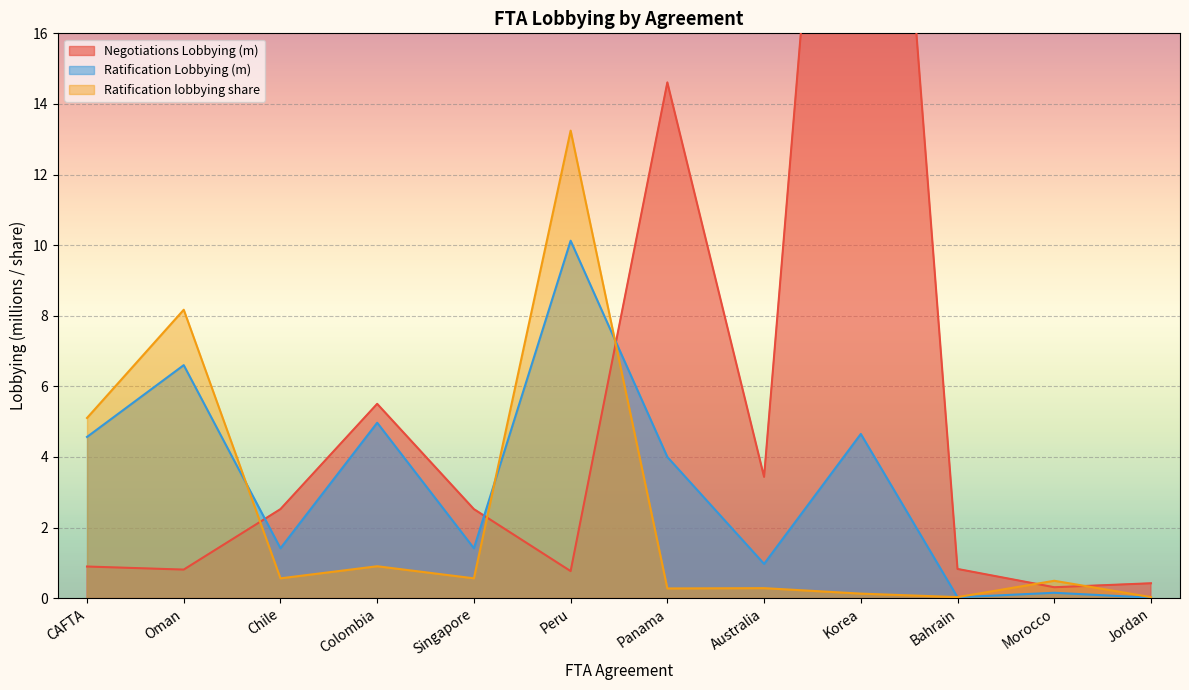

How many interior local peaks does the Negotiations Lobbying (m) series have?

3